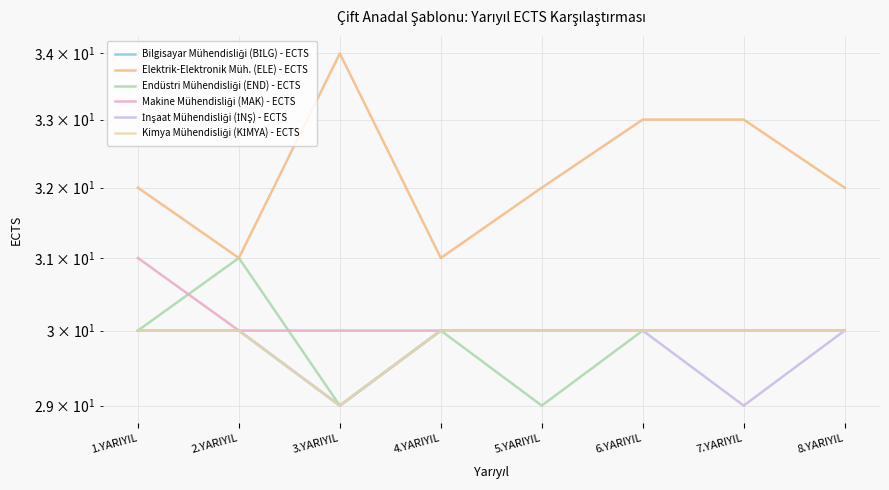

The İnşaat Mühendisliği (İNŞ) - ECTS series shows 30 at 4.YARIYIL. True or false?

True